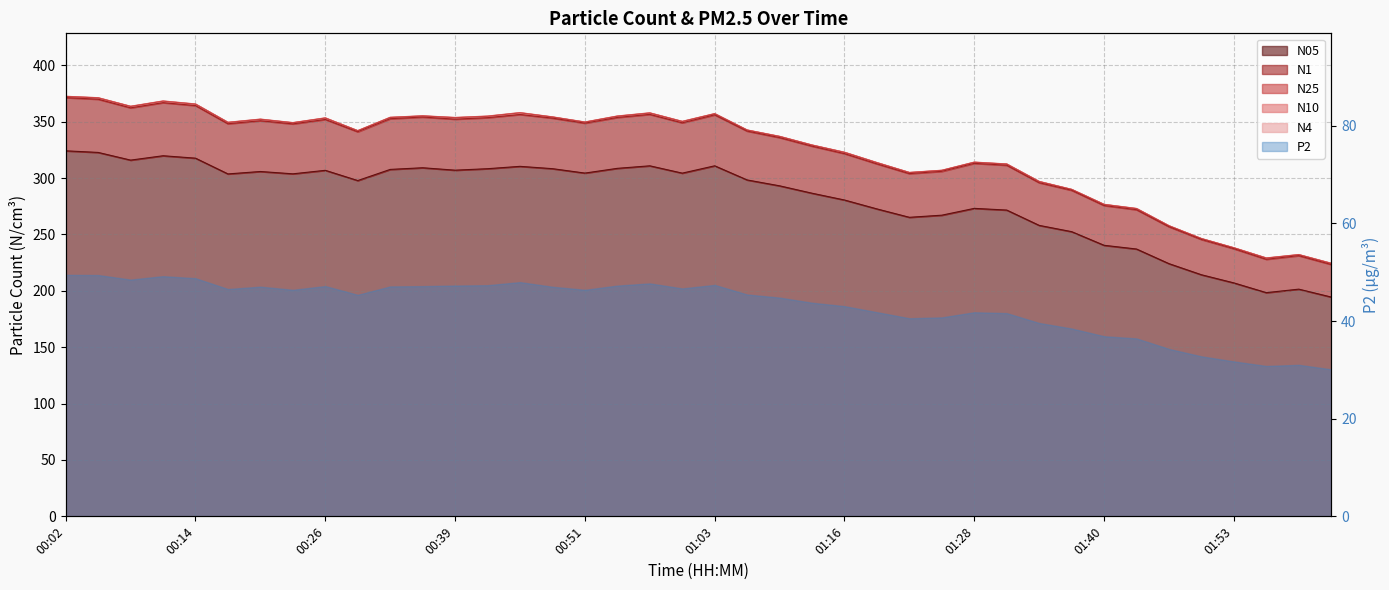

What position from the left is 01:40?

33